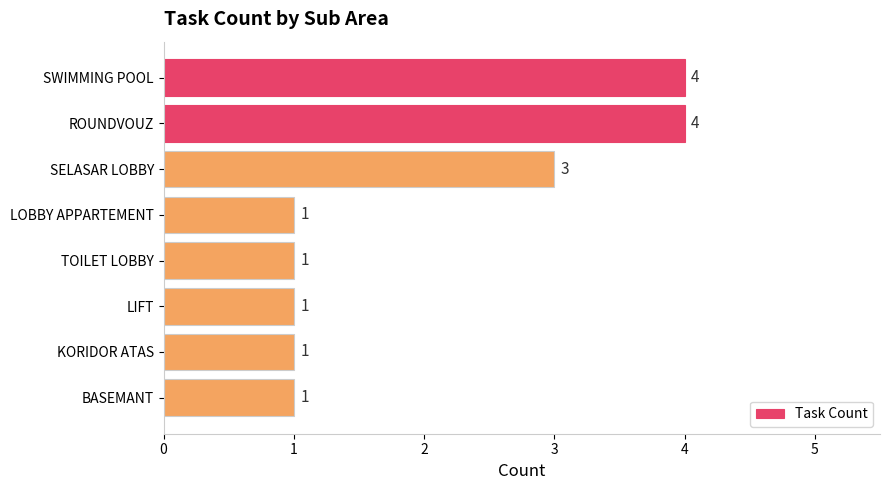

What is the smallest value displayed?

1